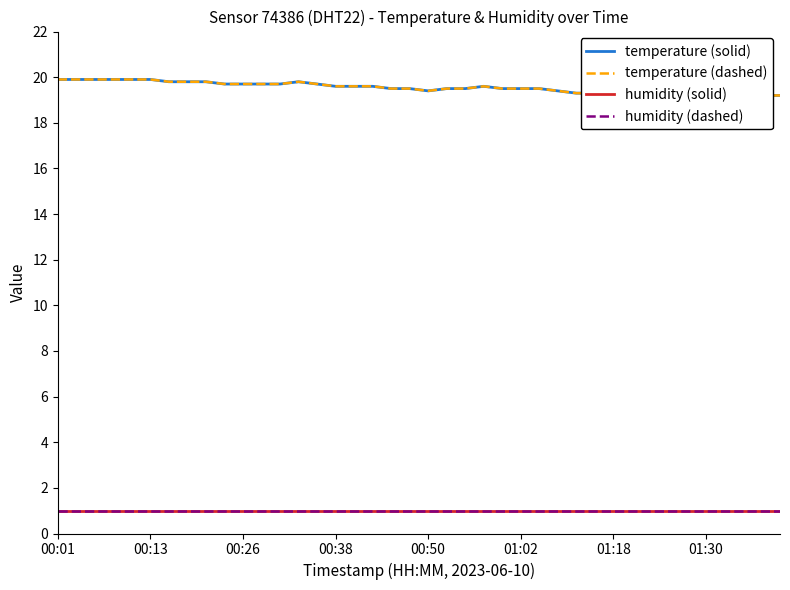

The value of humidity (solid) at 00:13 is 1.0. True or false?

True